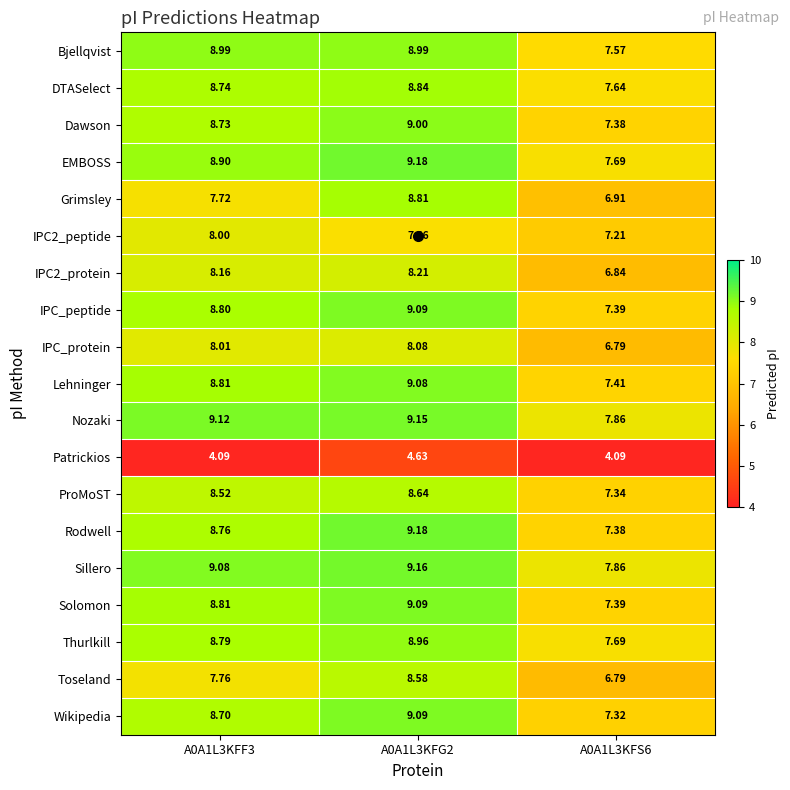

Which series has the largest total across all categories?

Nozaki